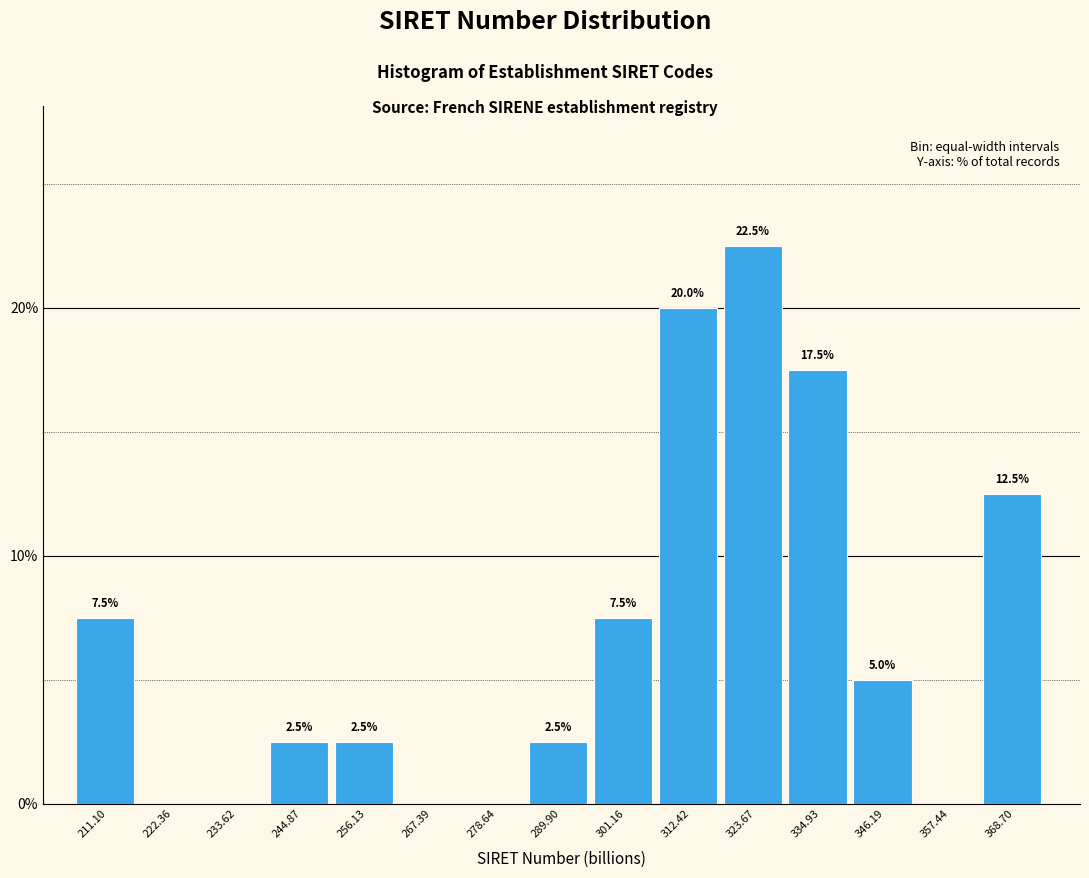

Reading right to left, transcribe all the data shown in this chart.

368.70=12.5	357.44=0.0	346.19=5.0	334.93=17.5	323.67=22.5	312.42=20.0	301.16=7.5	289.90=2.5	278.64=0.0	267.39=0.0	256.13=2.5	244.87=2.5	233.62=0.0	222.36=0.0	211.10=7.5